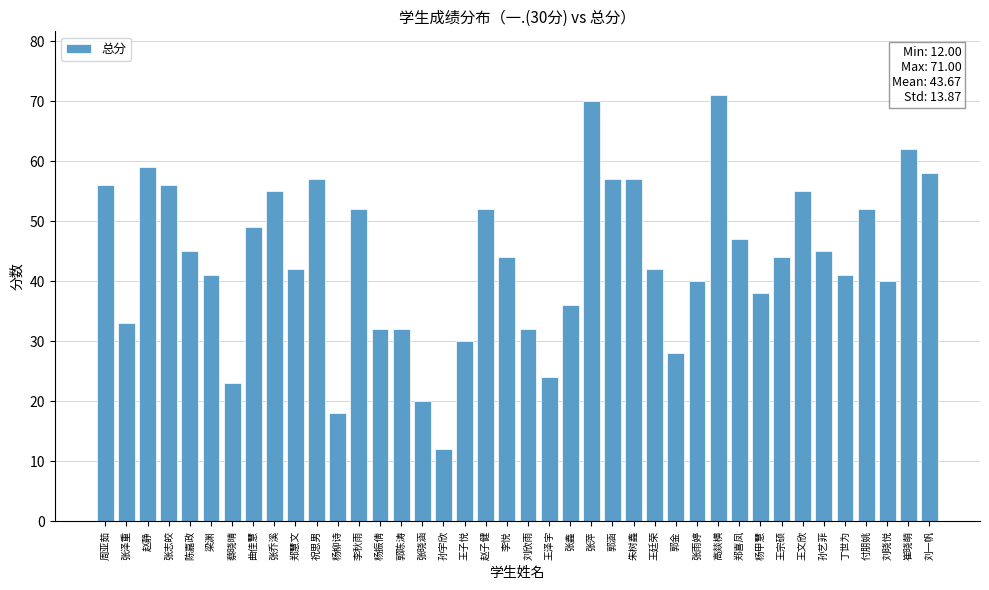

Between 孙宇欣 and 刘一帆, which is larger?

刘一帆